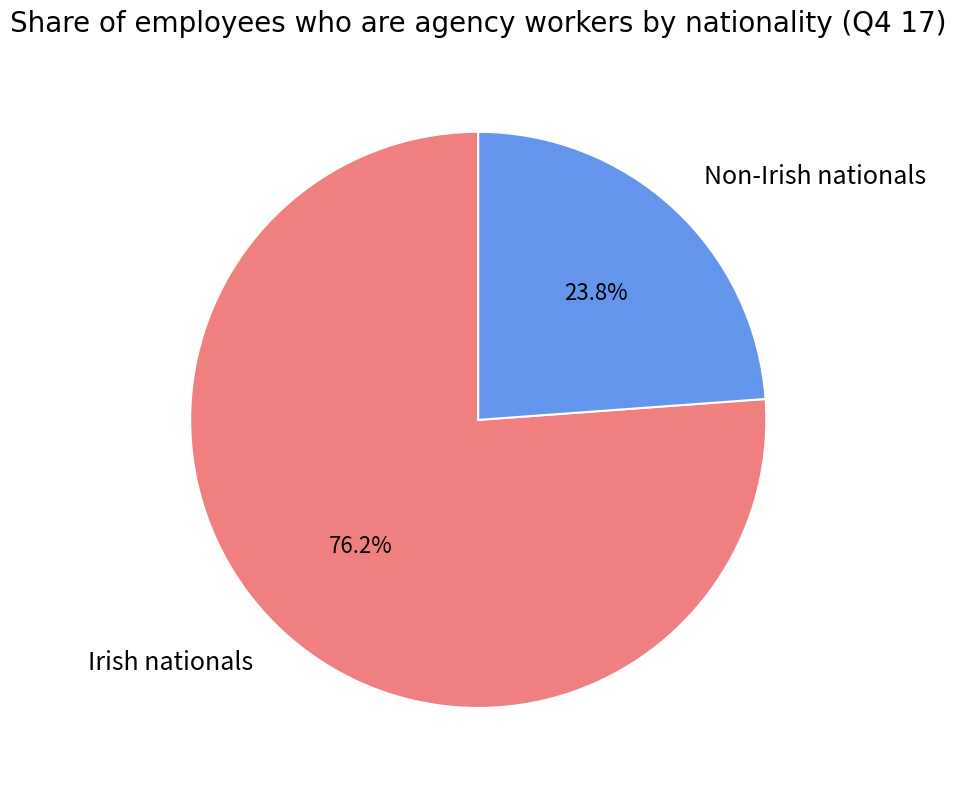

To the nearest percent, what percentage of the pie is Irish nationals?

76%